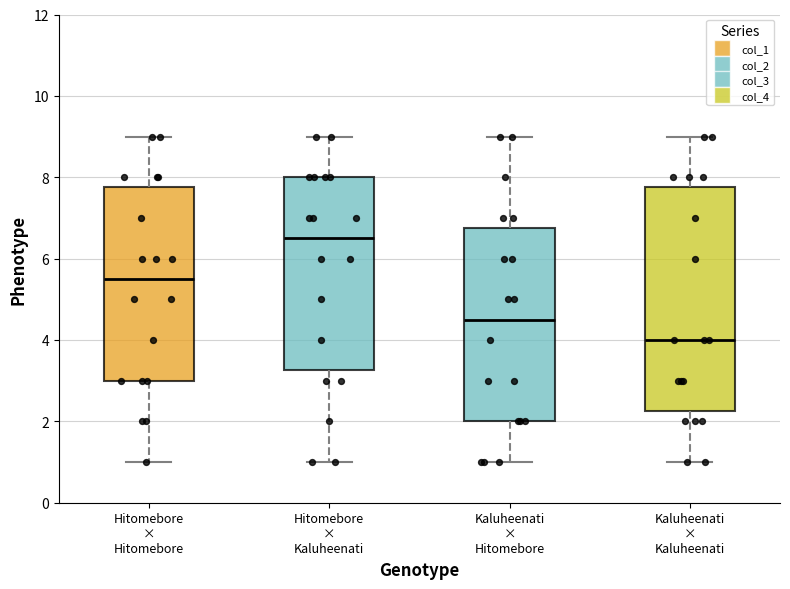

Reading left to right, transcribe this box plot: for each box, give where its median line is, the range the box spans, and where its two whiskers end, as read against the y-axis. The values are not printed on the chart, so give them approximately, as read against the axis.

Hitomebore × Hitomebore: median 5.6, box 3.0 to 7.8, whiskers 1.0 to 9.0
Hitomebore × Kaluheenati: median 6.6, box 3.2 to 8.0, whiskers 1.0 to 9.0
Kaluheenati × Hitomebore: median 4.6, box 2.0 to 6.8, whiskers 1.0 to 9.0
Kaluheenati × Kaluheenati: median 4.0, box 2.2 to 7.8, whiskers 1.0 to 9.0